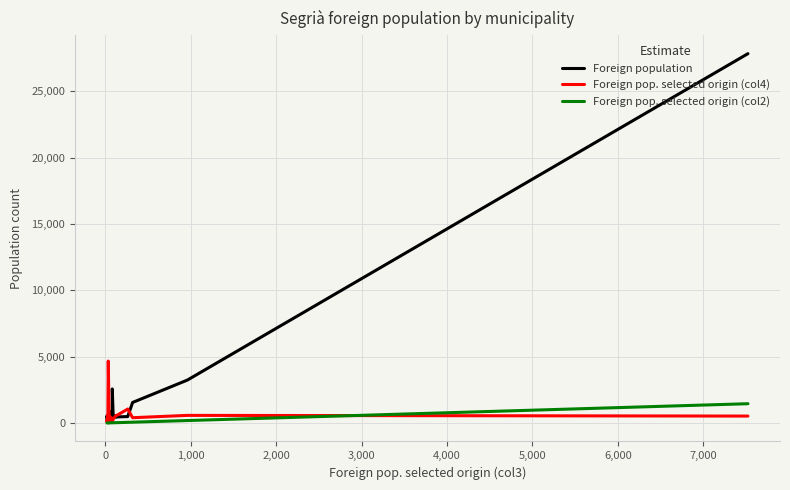

True or false: Foreign pop. selected origin (col2) and Foreign pop. selected origin (col4) intersect in this chart.

True